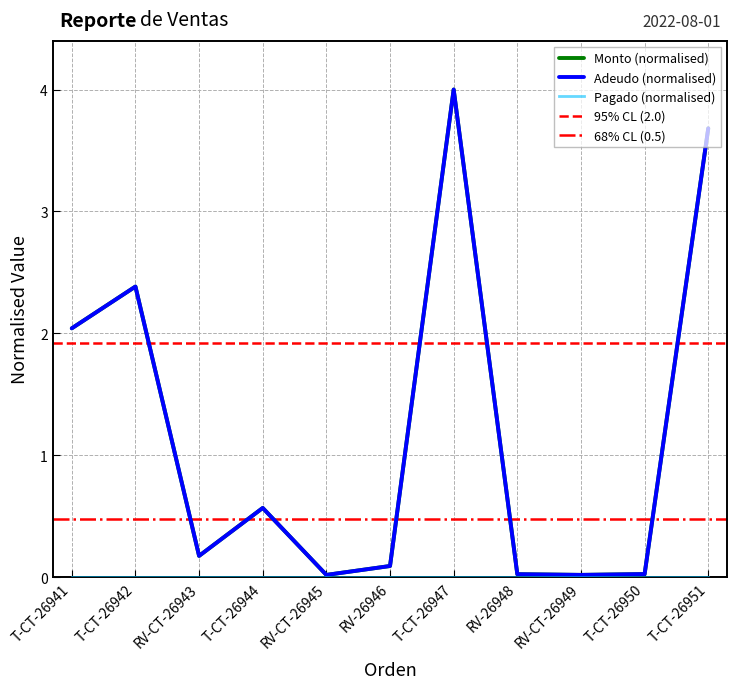

At which label does Adeudo reach its peak?

T-CT-26947